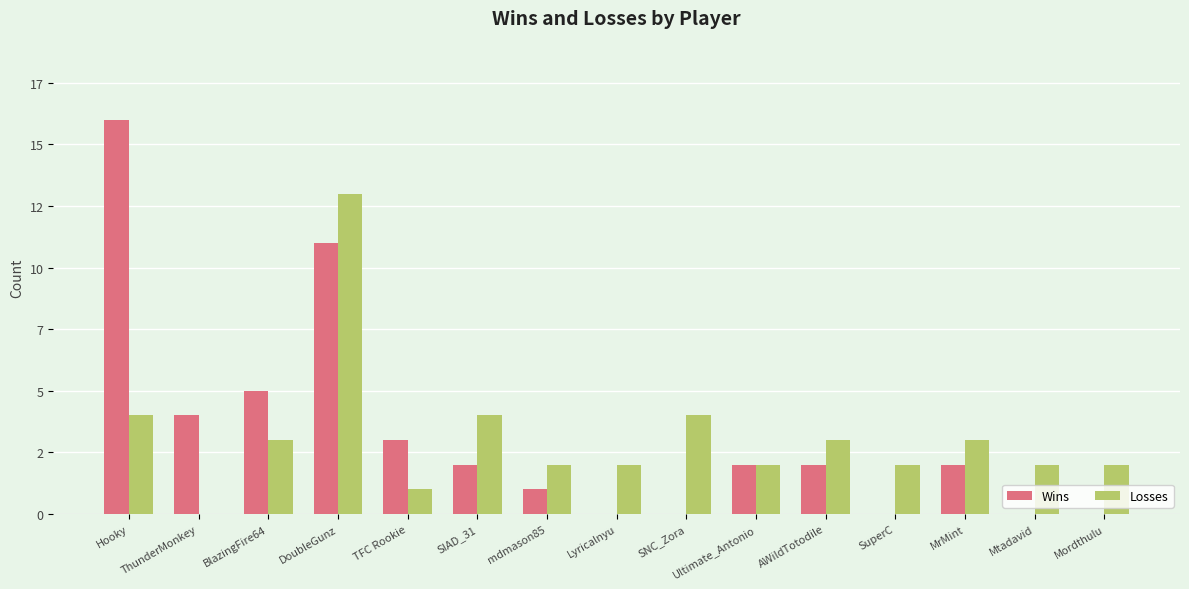

Are the bars grouped side by side (vs. stacked)?

Yes